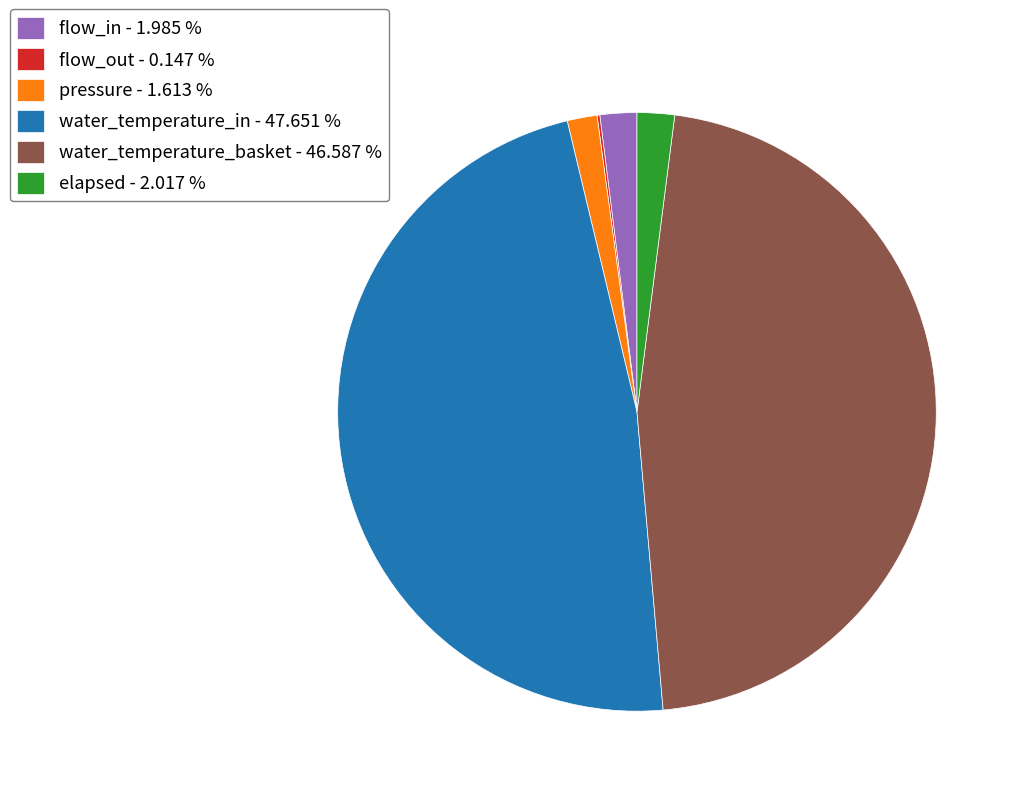

Which has a higher value, water_temperature_in - 47.651 % or water_temperature_basket - 46.587 %?

water_temperature_in - 47.651 %